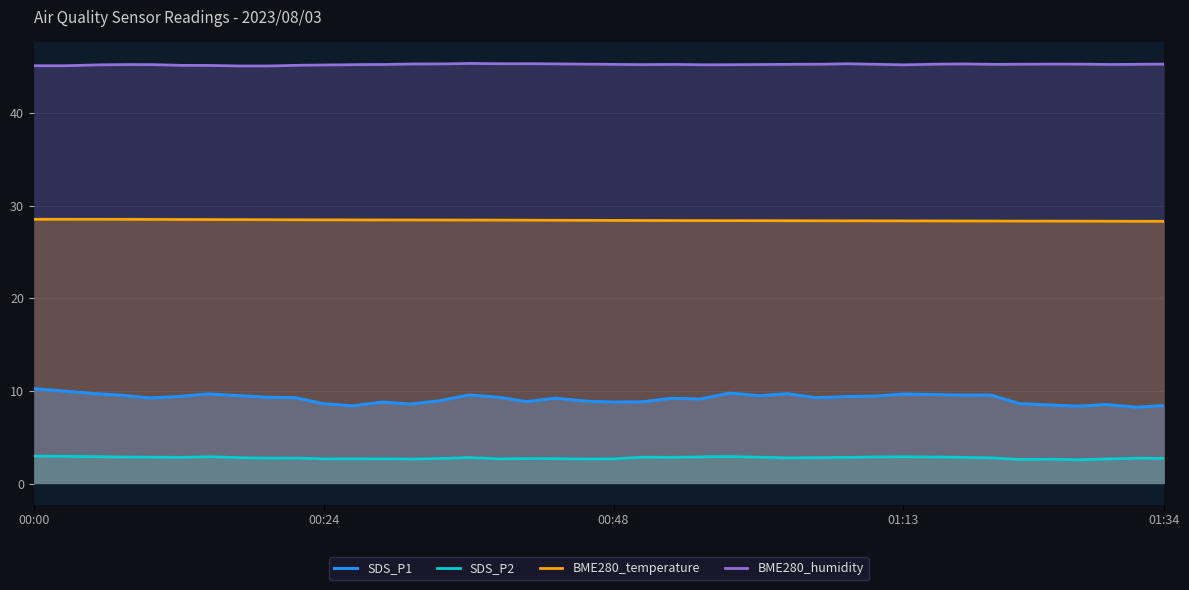

At which category does BME280_temperature reach its first local peak?

00:07